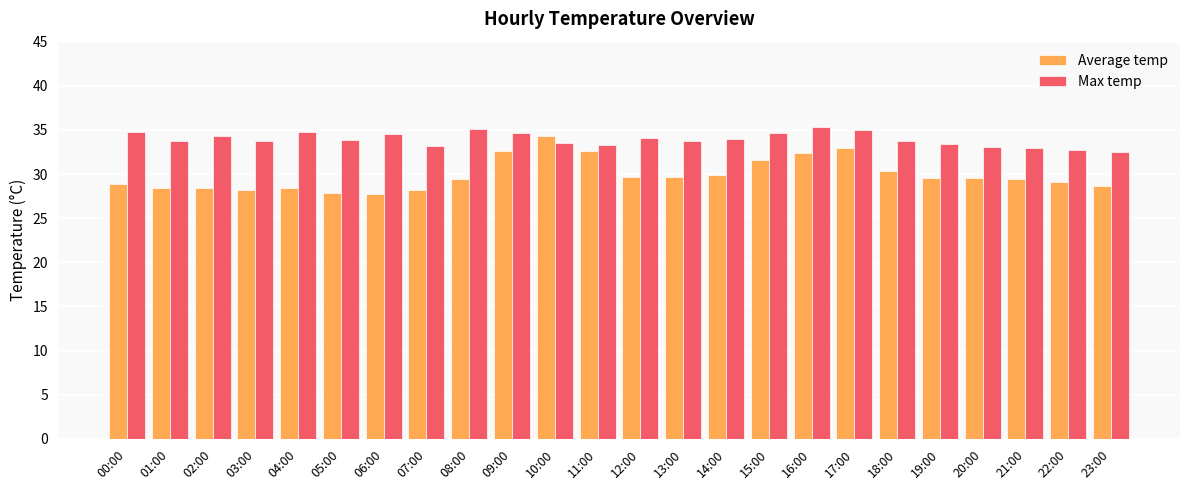

True or false: Average temp has a value of 29.9 at 14:00.

True